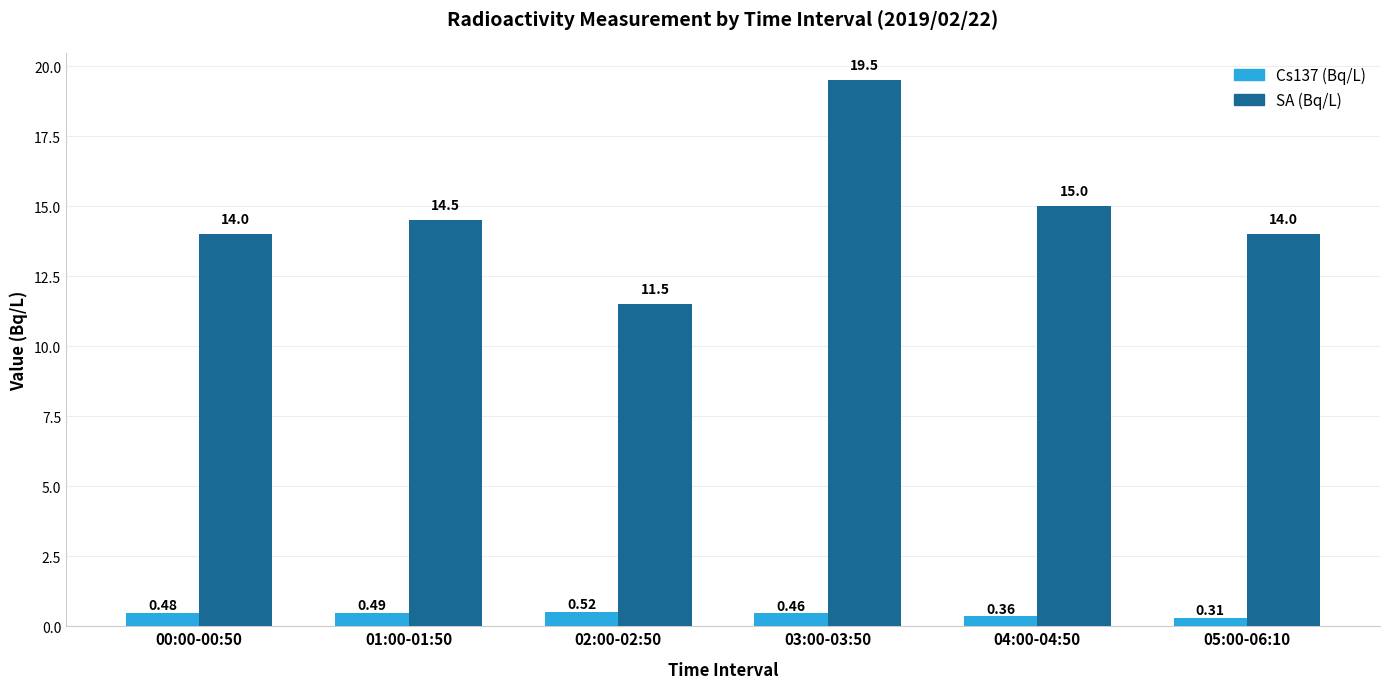

Between 01:00-01:50 and 02:00-02:50, which series saw the biggest shift?

SA (Bq/L)